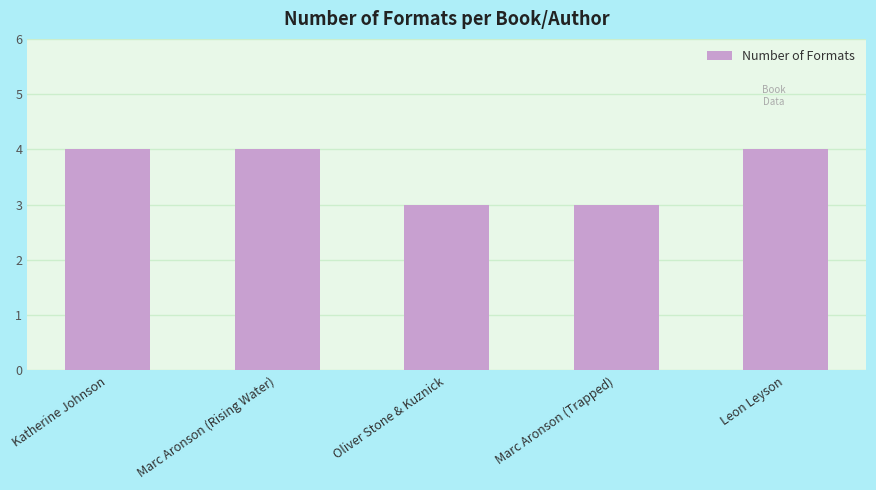

What position from the left is Leon Leyson?

5